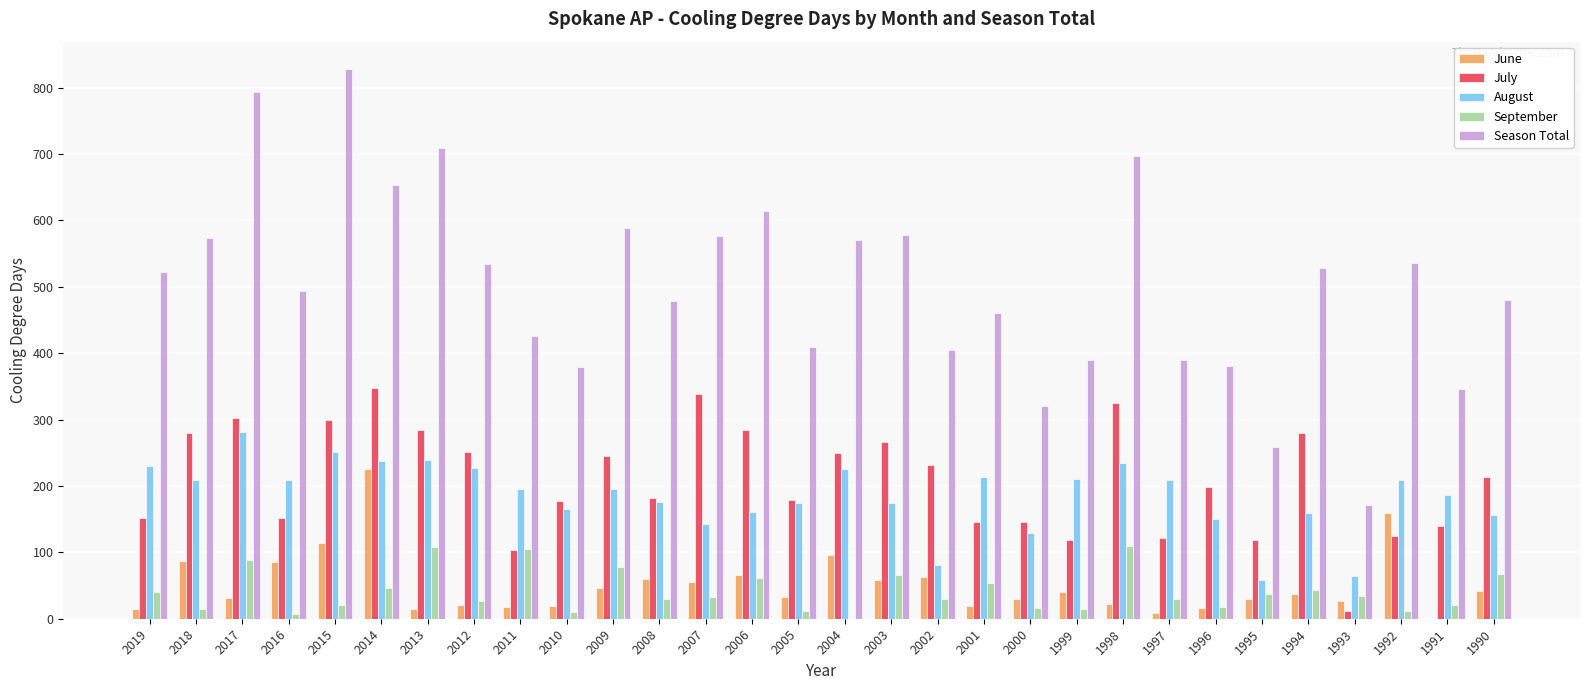

Which label corresponds to the largest value in the chart?

2015